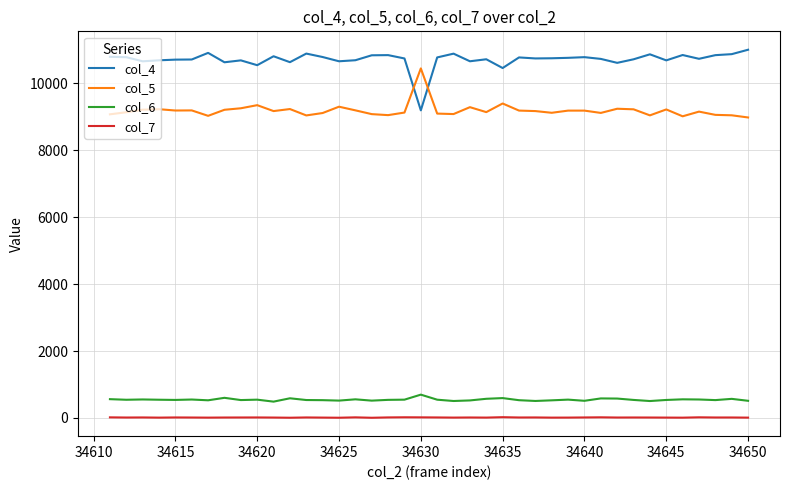

What are all the series names shown in the legend?

col_4, col_5, col_6, col_7